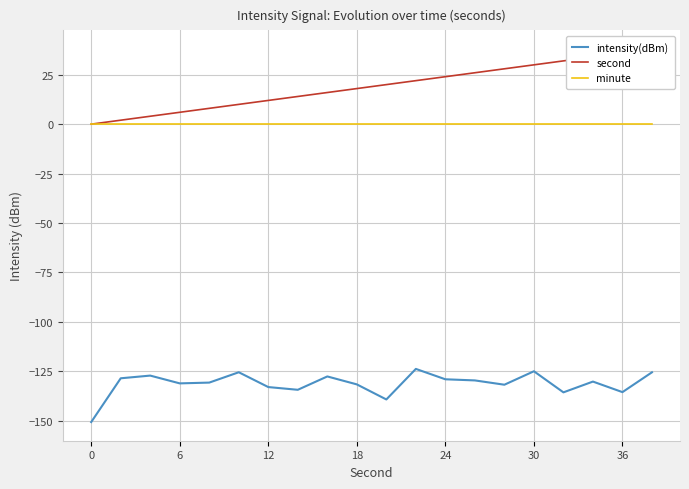

Reading right to left, extract all data points from this chart.

intensity(dBm): -125.5	-135.6	-130.2	-135.7	-125.0	-131.8	-129.6	-129.1	-123.8	-139.3	-131.6	-127.6	-134.4	-133.0	-125.5	-130.7	-131.1	-127.2	-128.5	-150.7
second: 38.0	36.0	34.0	32.0	30.0	28.0	26.0	24.0	22.0	20.0	18.0	16.0	14.0	12.0	10.0	8.0	6.0	4.0	2.0	0.0
minute: 0.0	0.0	0.0	0.0	0.0	0.0	0.0	0.0	0.0	0.0	0.0	0.0	0.0	0.0	0.0	0.0	0.0	0.0	0.0	0.0